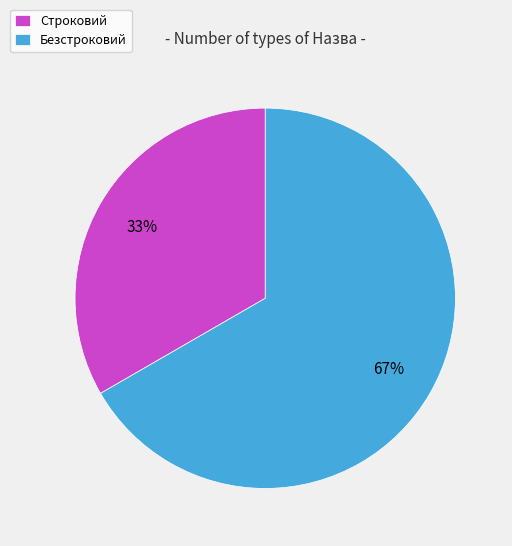

To the nearest percent, what is the combined percentage of Безстроковий and Строковий?

100%